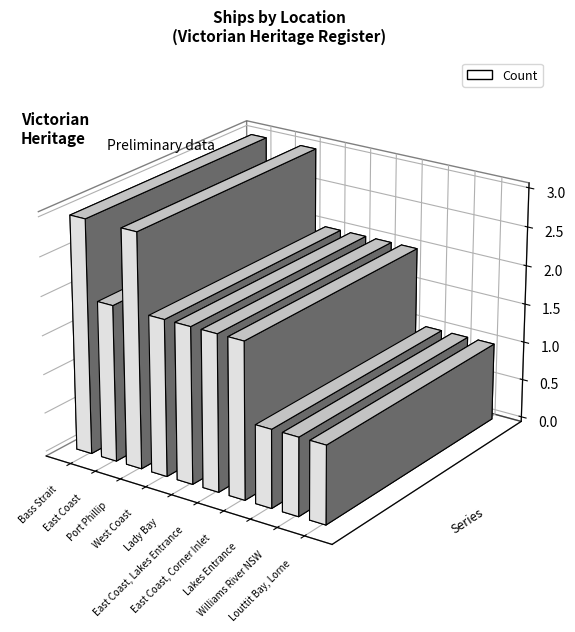

Does the chart contain stacked bars?

No